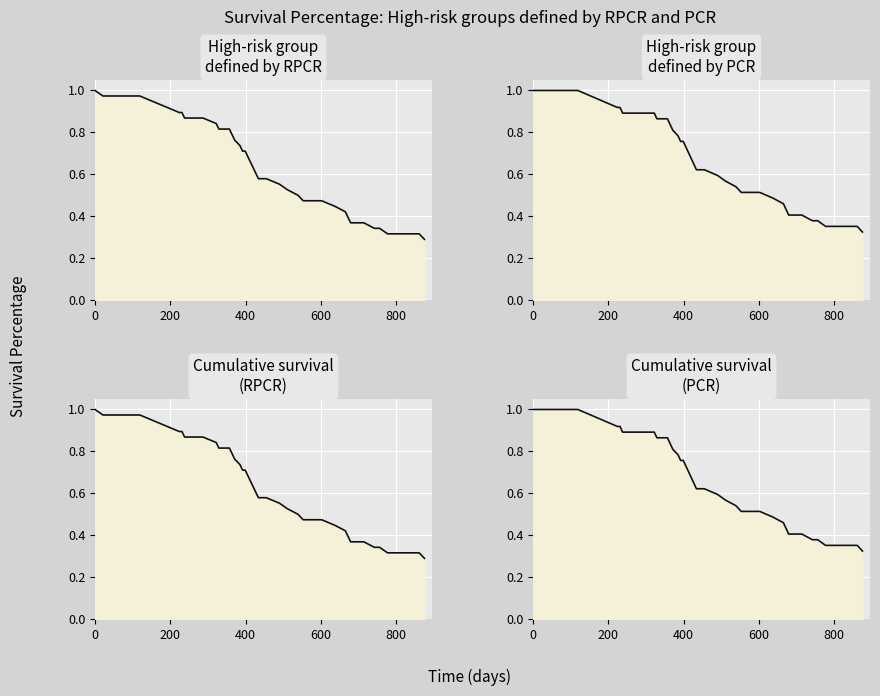

What is the value of the RPCR_survival point at the 32nd from the left?

0.3